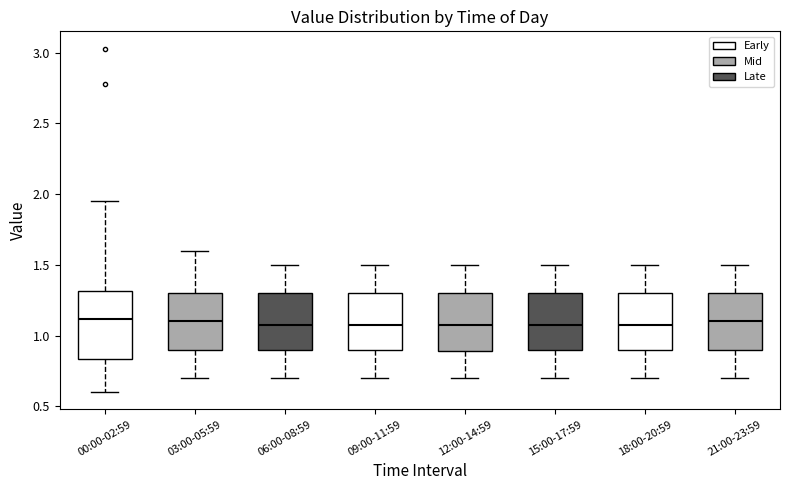

Where is the lower edge of the box for 00:00-02:59 on the y-axis? The values are not printed on the chart, so give them approximately, as read against the axis.

0.85